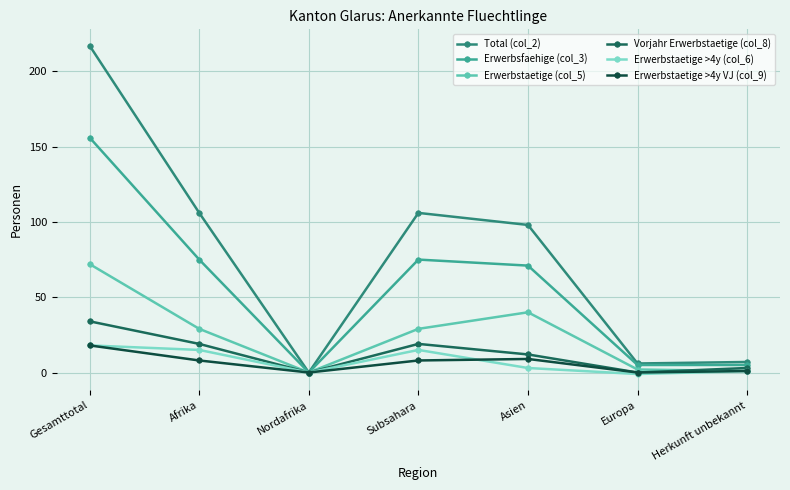

Reading left to right, extract all data points from this chart.

Total (col_2): Gesamttotal=217	Afrika=106	Nordafrika=0	Subsahara=106	Asien=98	Europa=6	Herkunft unbekannt=7
Erwerbsfaehige (col_3): Gesamttotal=156	Afrika=75	Nordafrika=0	Subsahara=75	Asien=71	Europa=5	Herkunft unbekannt=5
Erwerbstaetige (col_5): Gesamttotal=72	Afrika=29	Nordafrika=0	Subsahara=29	Asien=40	Europa=2	Herkunft unbekannt=1
Vorjahr Erwerbstaetige (col_8): Gesamttotal=34	Afrika=19	Nordafrika=0	Subsahara=19	Asien=12	Europa=0	Herkunft unbekannt=3
Erwerbstaetige >4y (col_6): Gesamttotal=18	Afrika=15	Nordafrika=0	Subsahara=15	Asien=3	Europa=-1	Herkunft unbekannt=1
Erwerbstaetige >4y VJ (col_9): Gesamttotal=18	Afrika=8	Nordafrika=0	Subsahara=8	Asien=9	Europa=0	Herkunft unbekannt=1